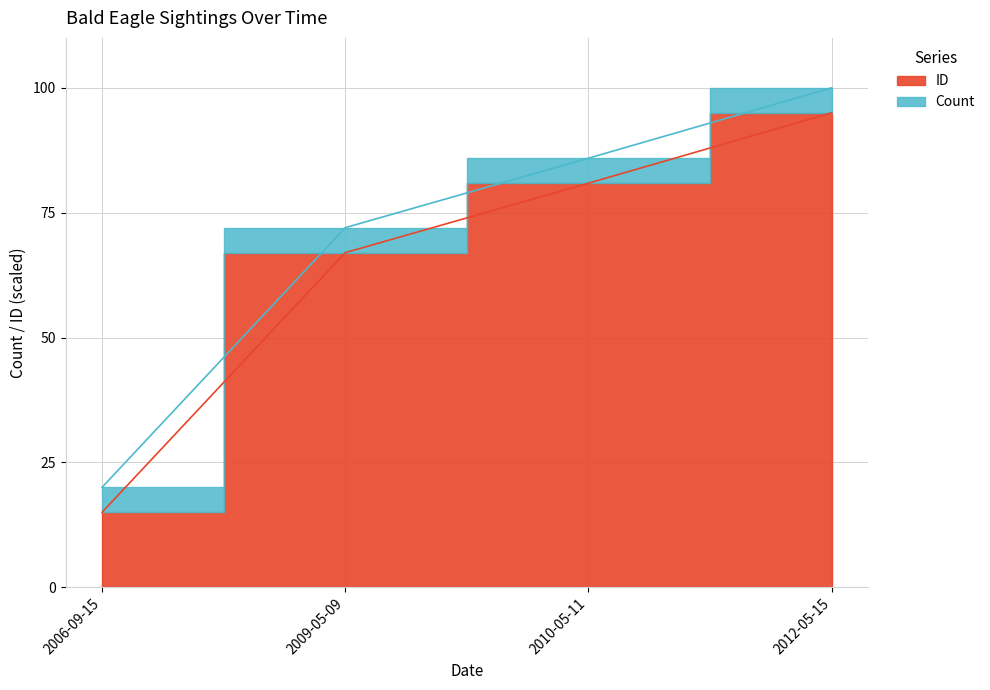

True or false: the data shows 38.4 at 2010-05-11.

False